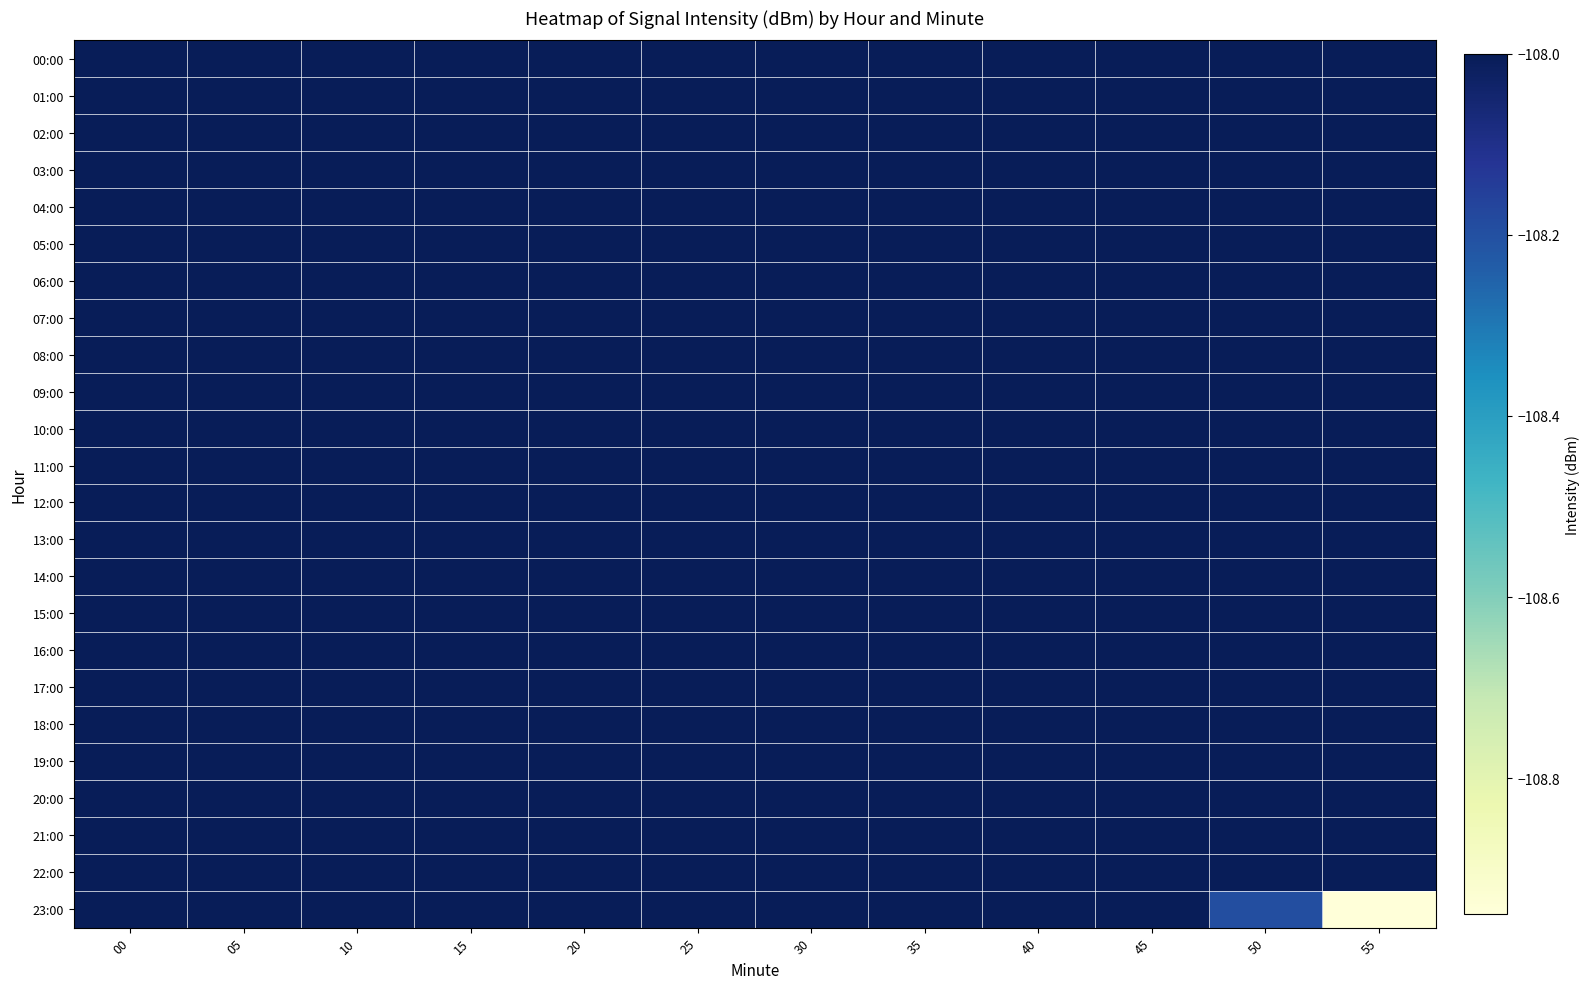

What is the total value across all series at 15?

-2592.0